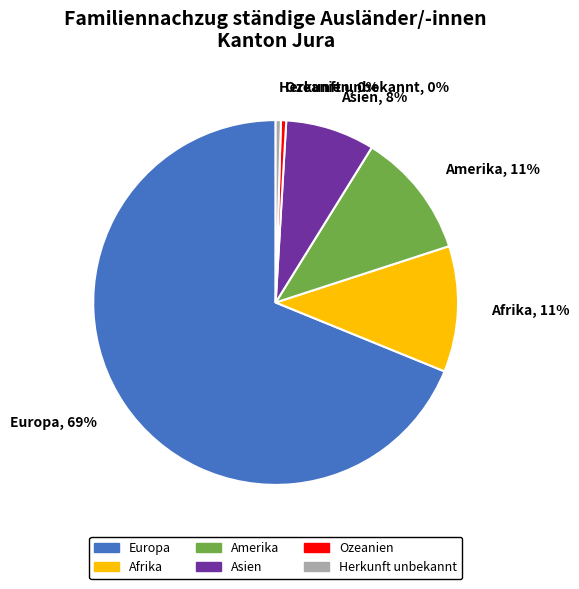

Is there a majority slice in this chart?

Yes